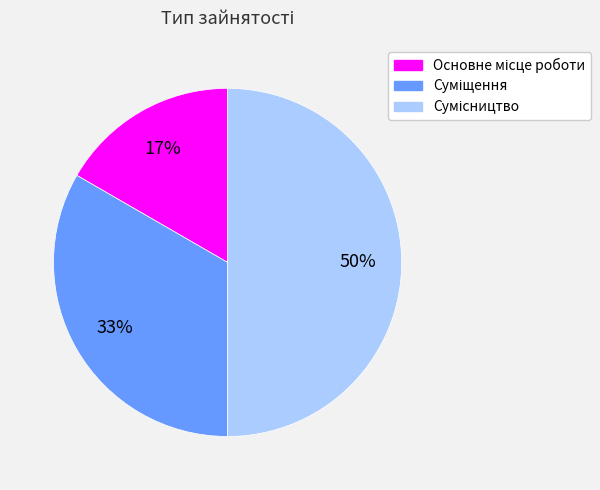

How many segments does this pie chart have?

3